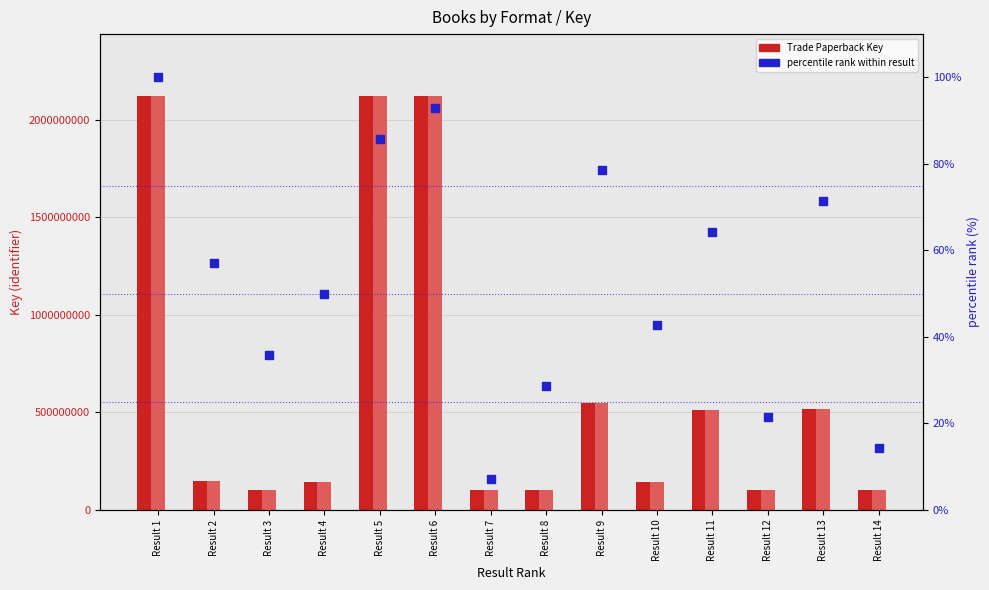

At which category is the sum across all series the highest?

Result 1